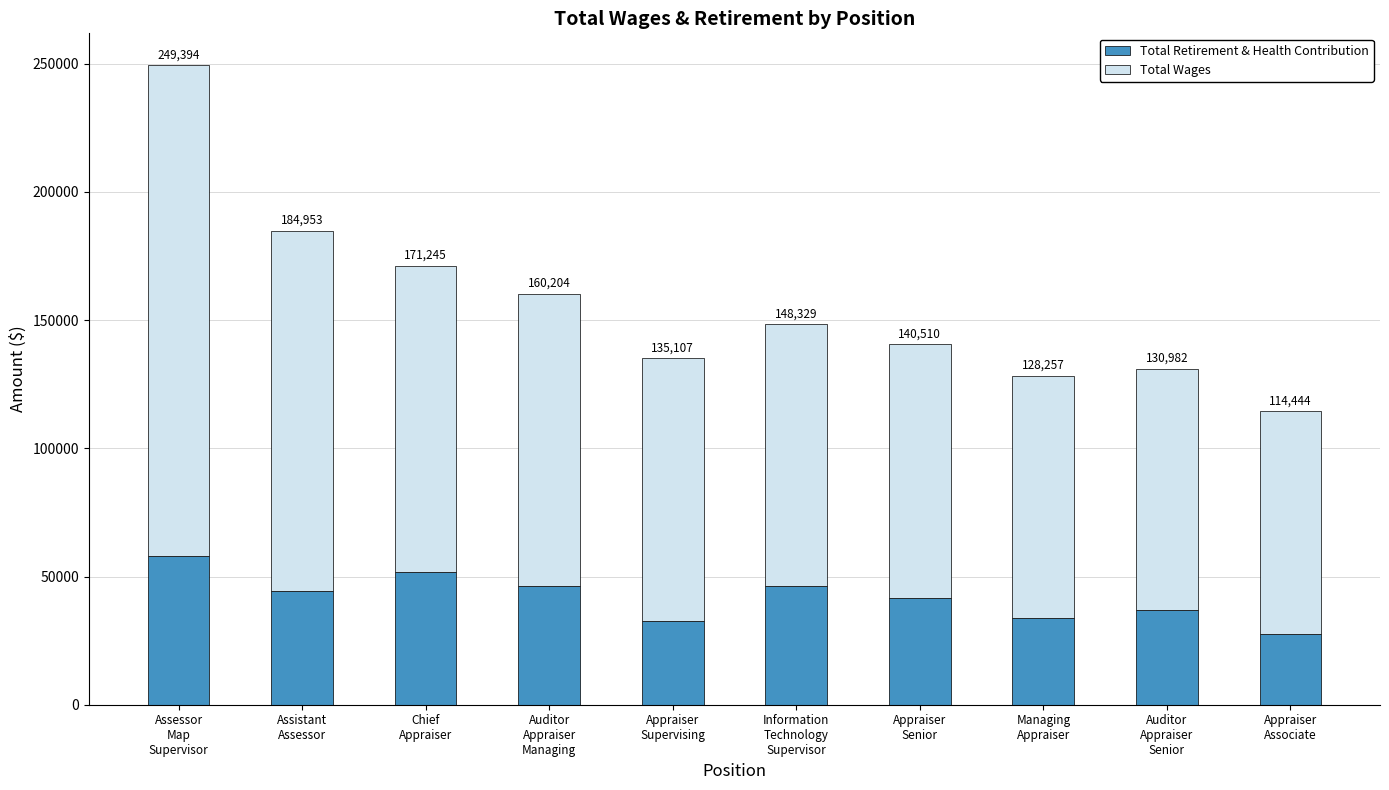

How many bars are there in total?

10